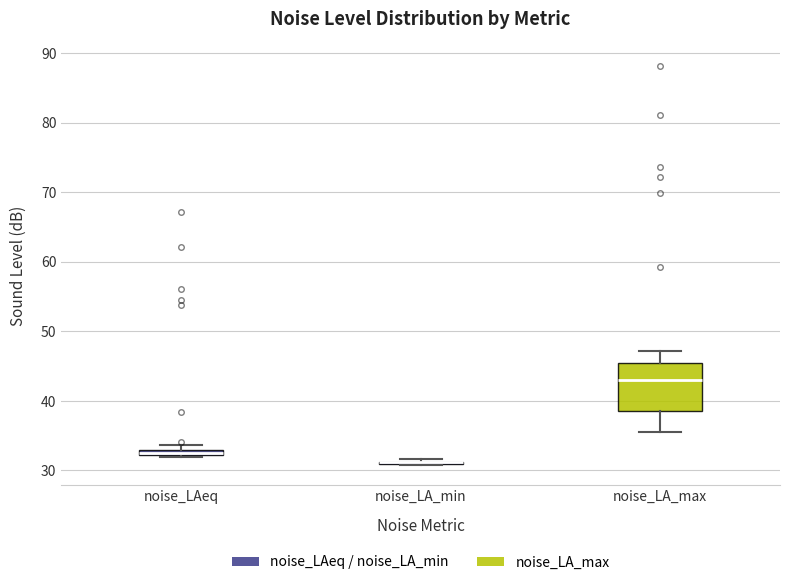

Which box is the tallest, from its lower edge to its upper edge?

noise_LA_max